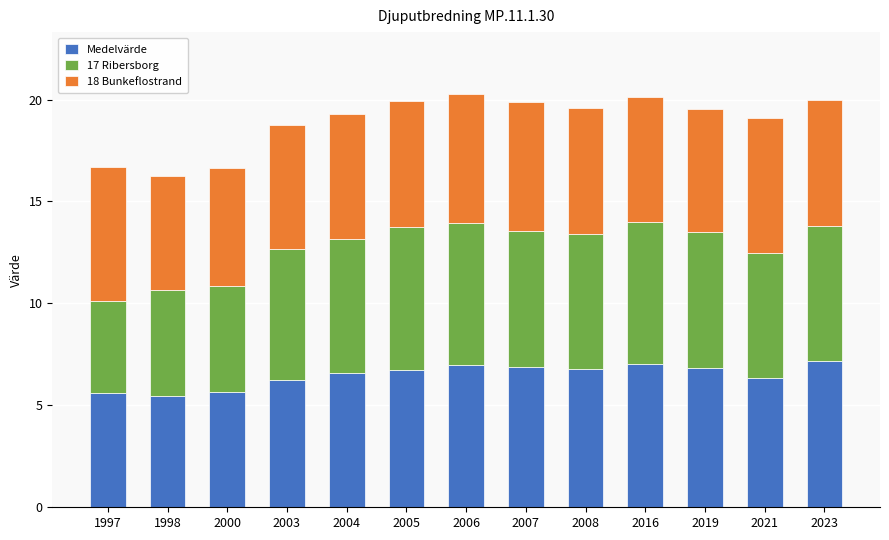

What is the sum of the Medelvärde values at 2021 and 2016?

13.3